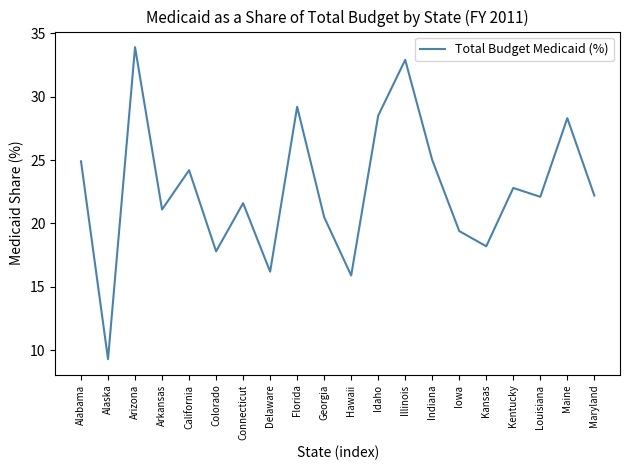

Where is the first local minimum?

Alaska